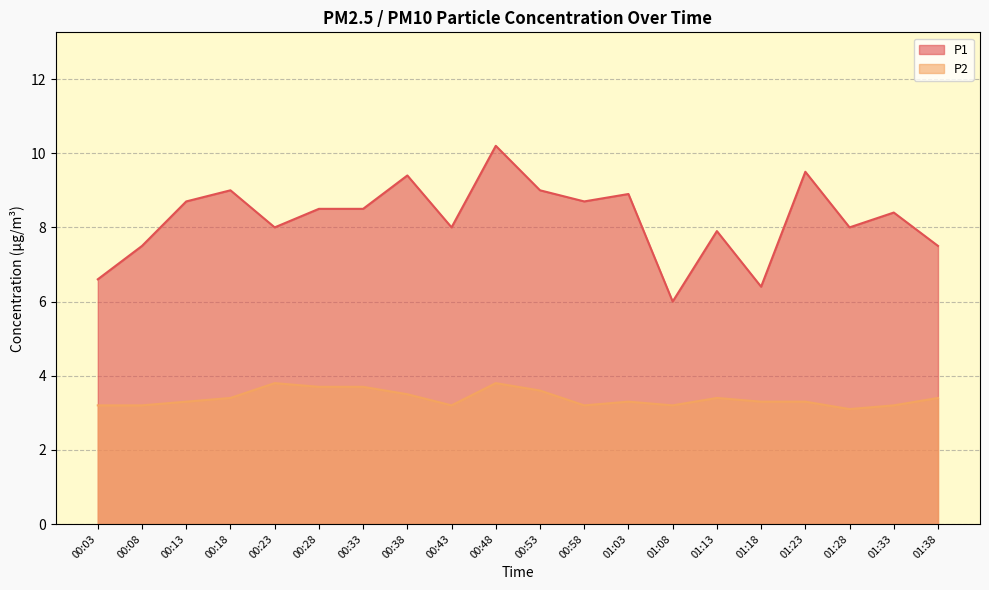

What is the sum of all P1 values?

164.7